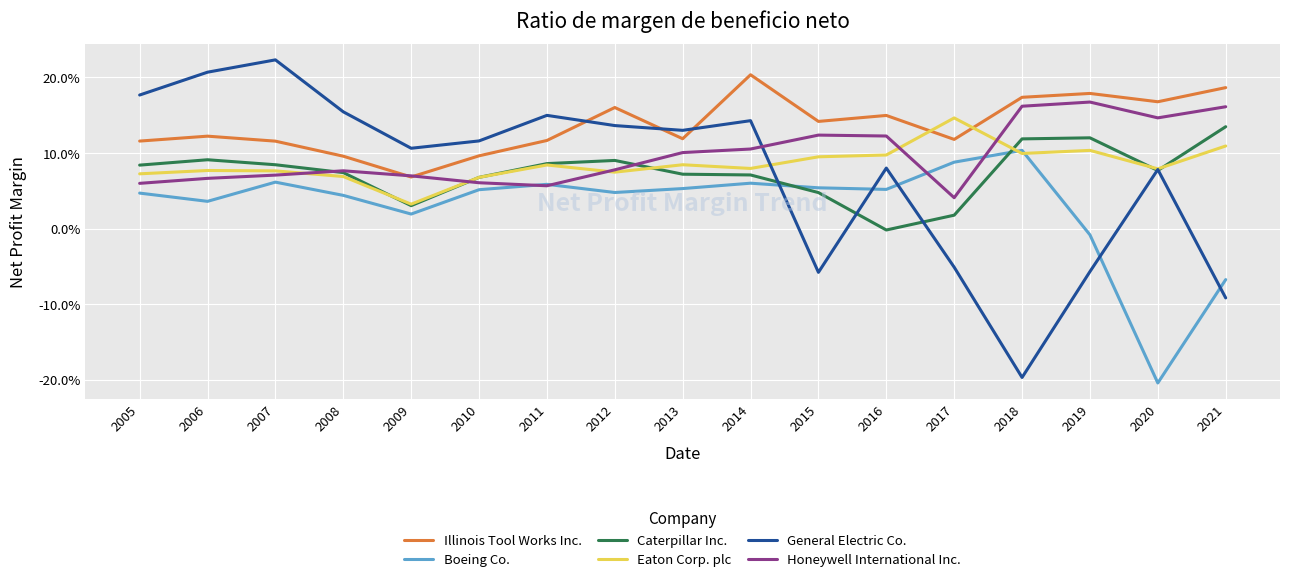

Which series has the largest total across all categories?

Illinois Tool Works Inc.